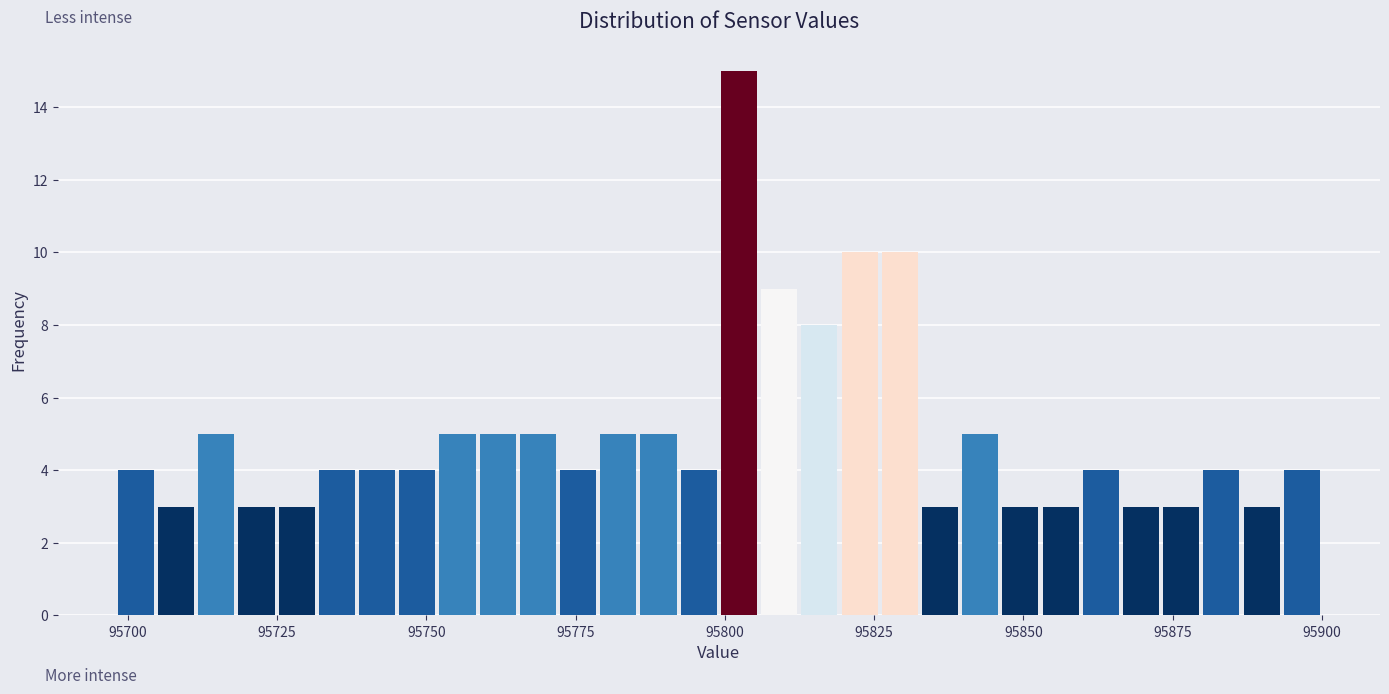

Around what value on the x-axis is the tallest bar? Give the approximate position of its centre, as read against the axis.

95800